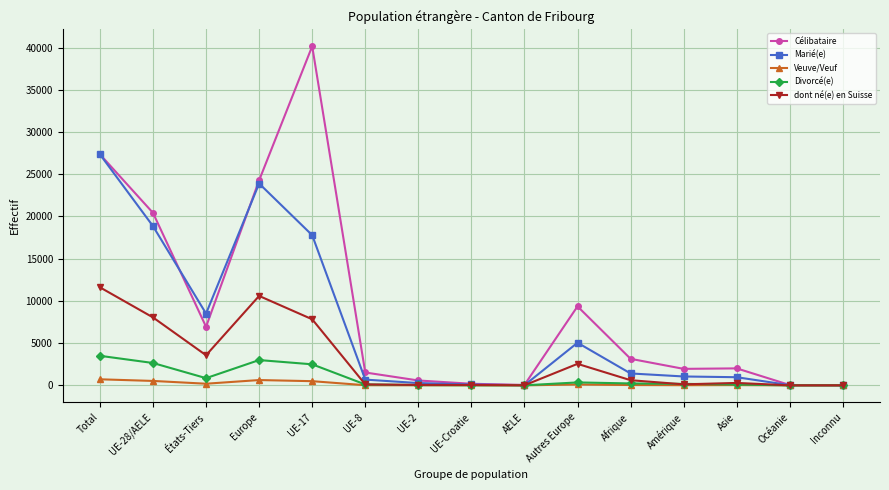

Count the number of data series in this chart.

5